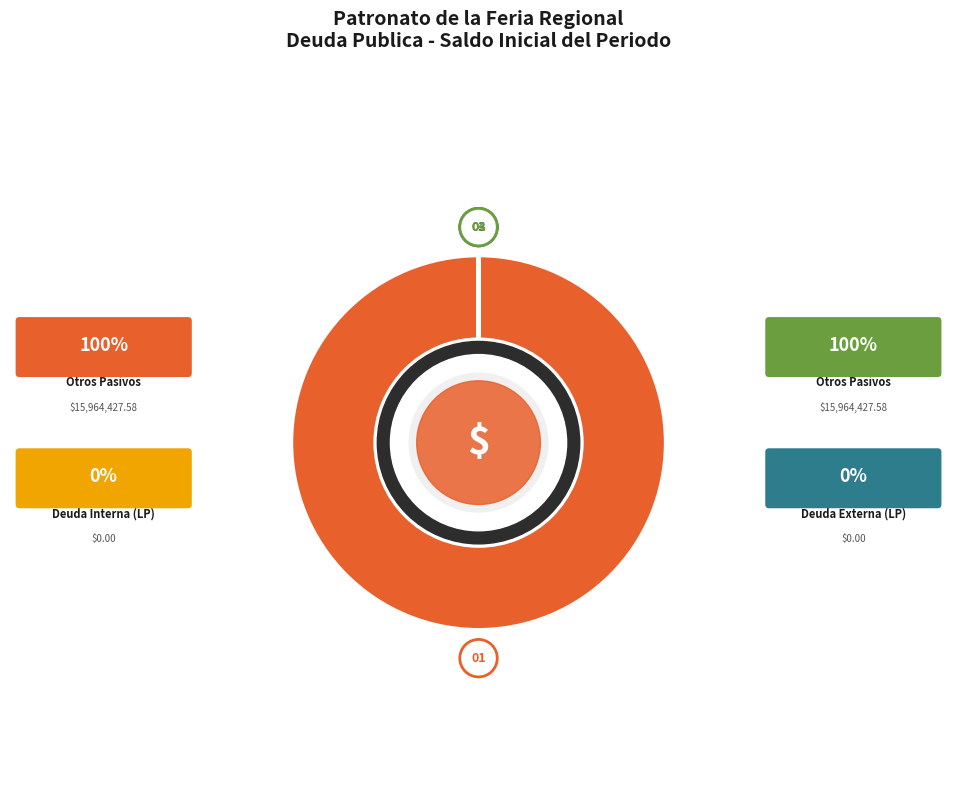

Is there a majority slice in this chart?

Yes